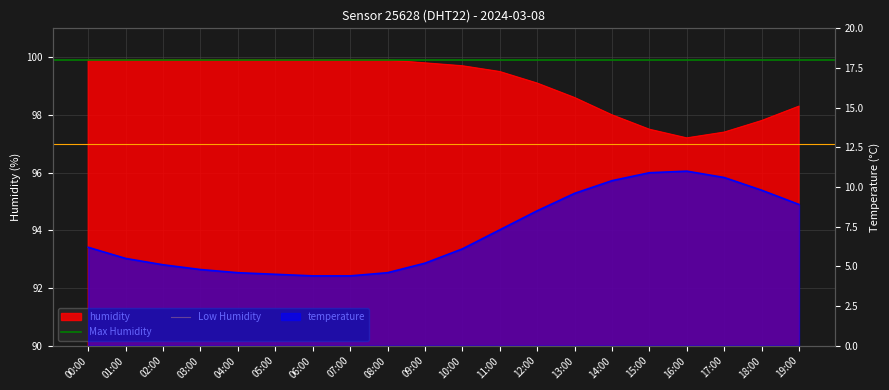

The Low Humidity series shows 149.8 at 00:00. True or false?

False